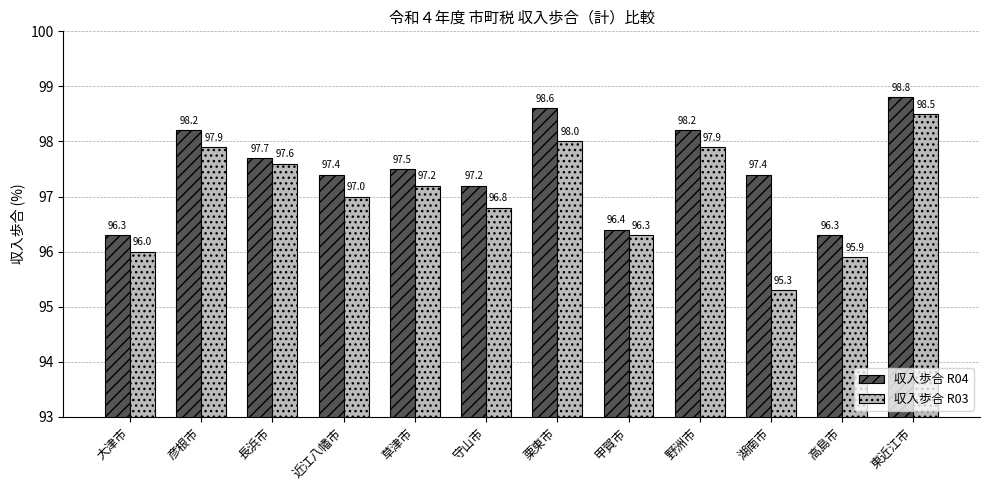

What is the total value across all series at 東近江市?

197.3